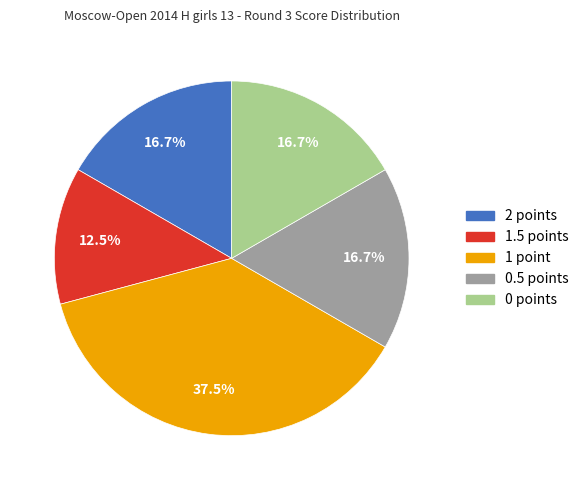

To the nearest percent, what is the average slice percentage?

20%